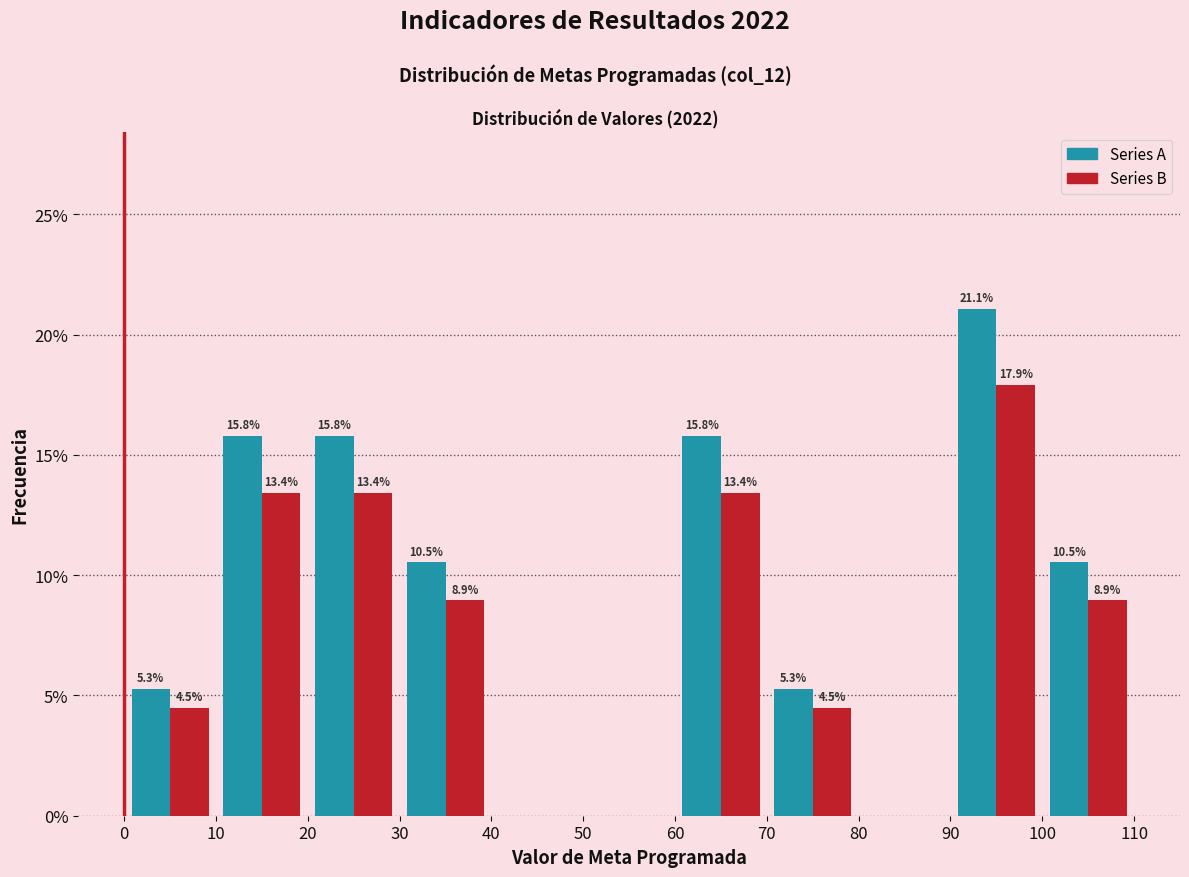

In the Series A series, which range on the x-axis has the tallest bar?

90 to 100